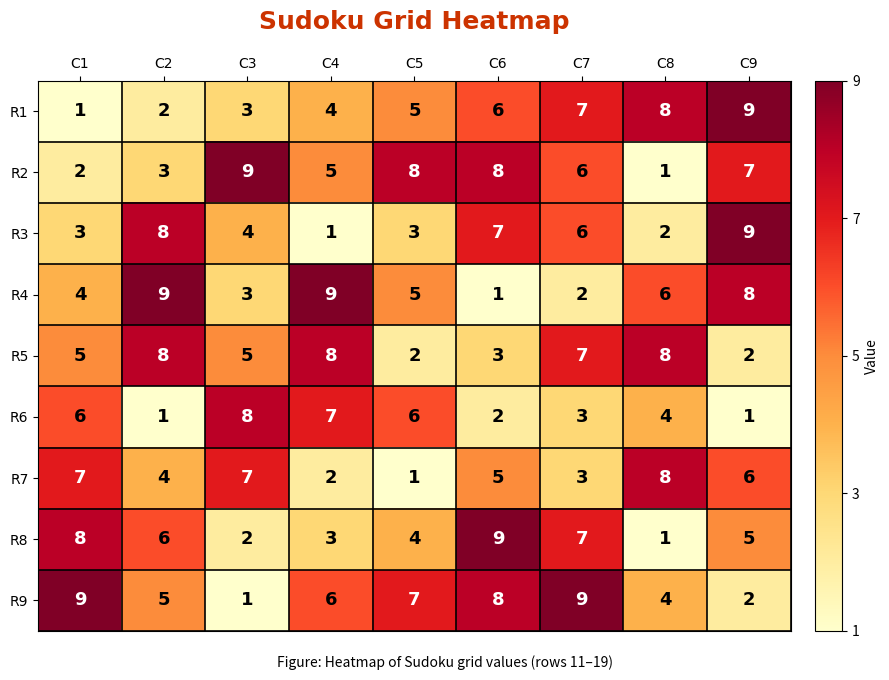

How many distinct data groups are displayed?

9